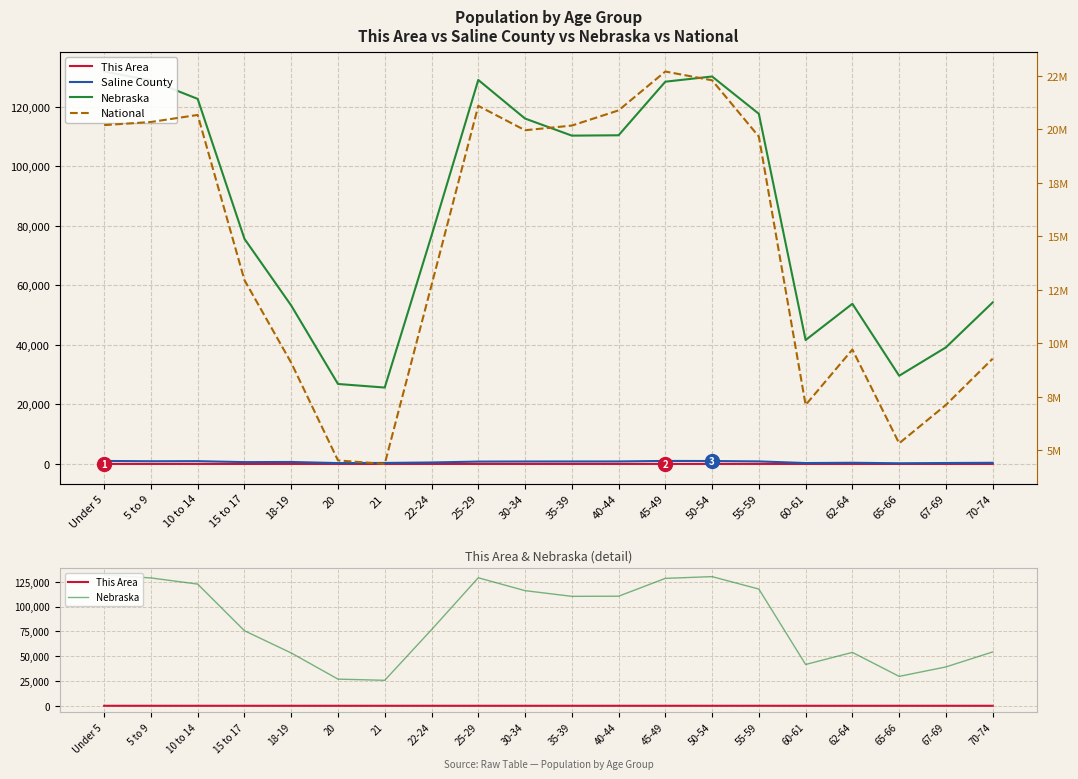

True or false: Saline County and National intersect in this chart.

False